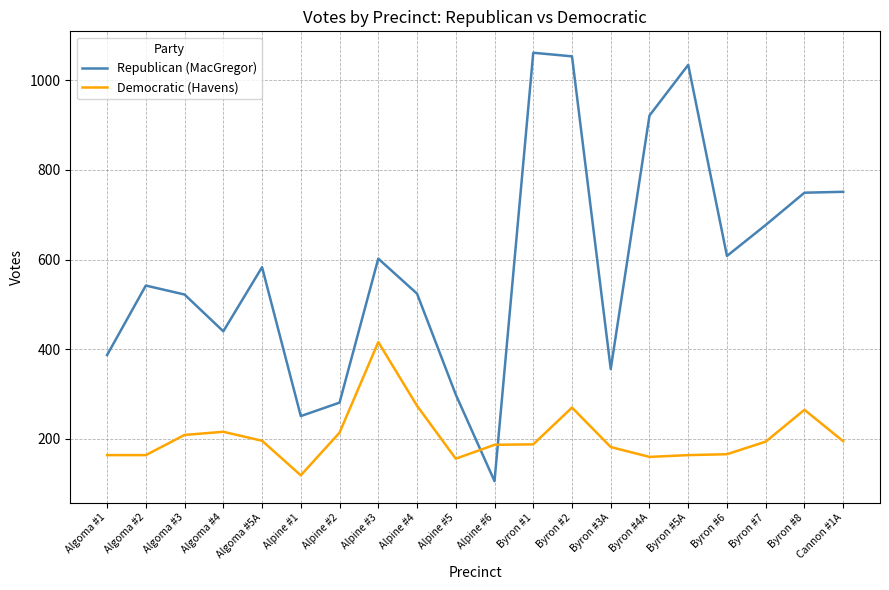

What is the difference between the maximum and minimum values in the Democratic (Havens) series?

297